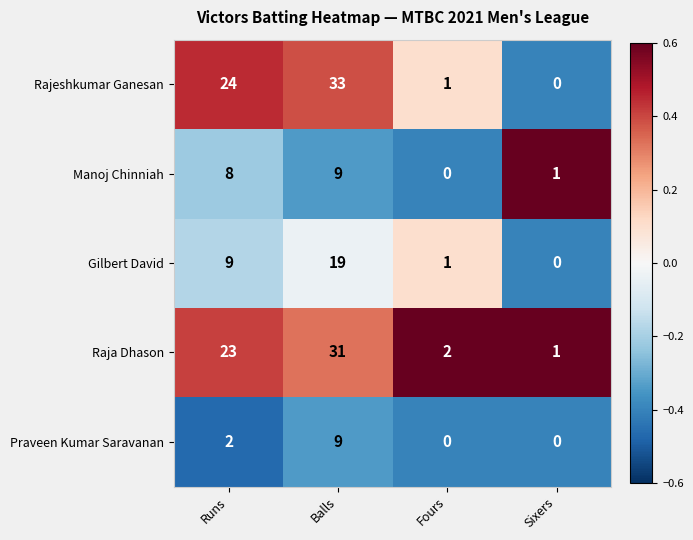

Which series has the largest total across all categories?

Rajeshkumar Ganesan